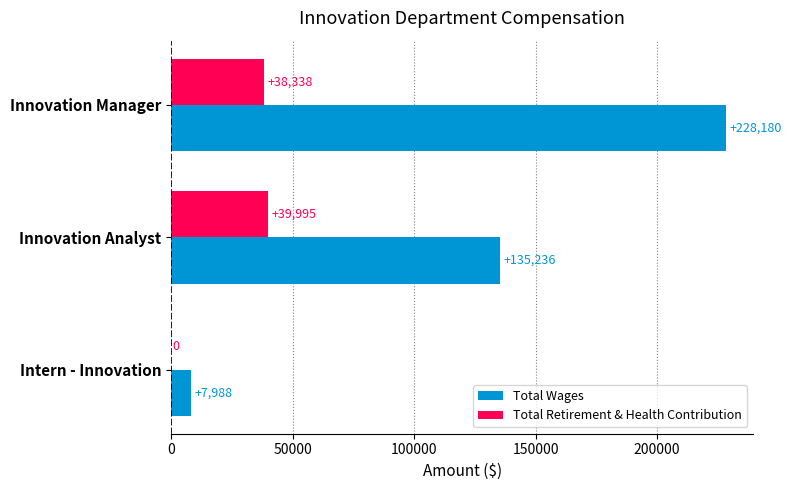

The value of Total Retirement & Health Contribution at Innovation Manager is 38338. True or false?

True